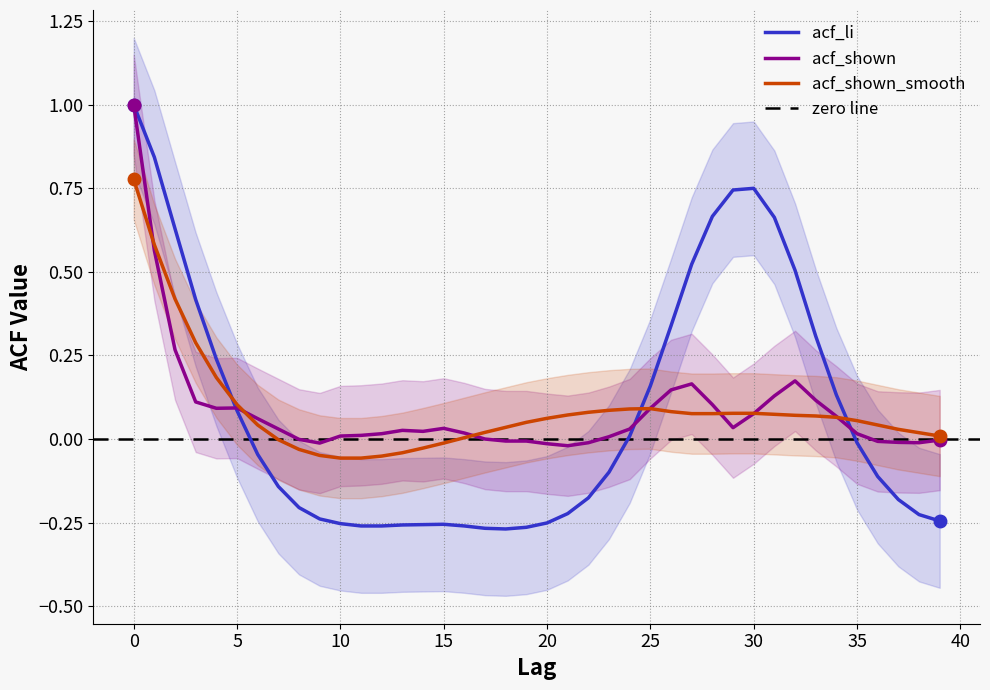

At how many categories does at least one series exceed 0?

38